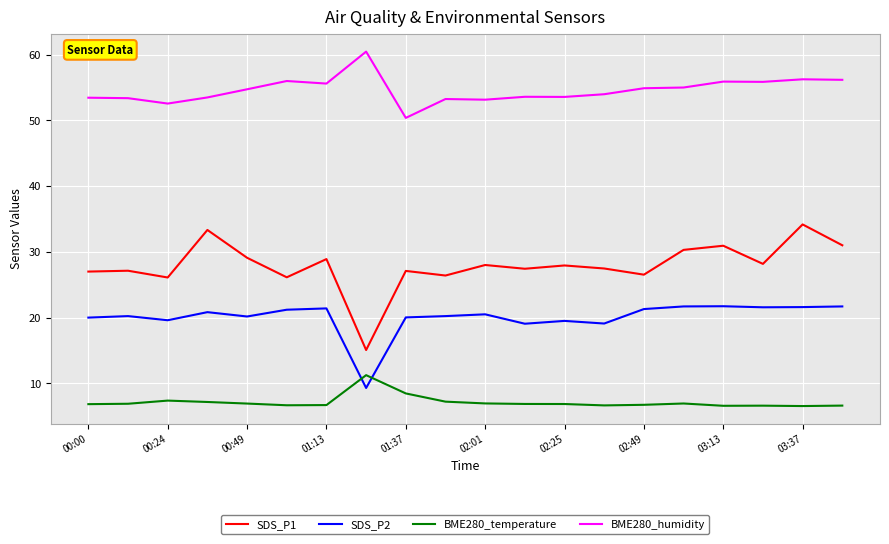

Which series has the widest spread of values?

SDS_P1